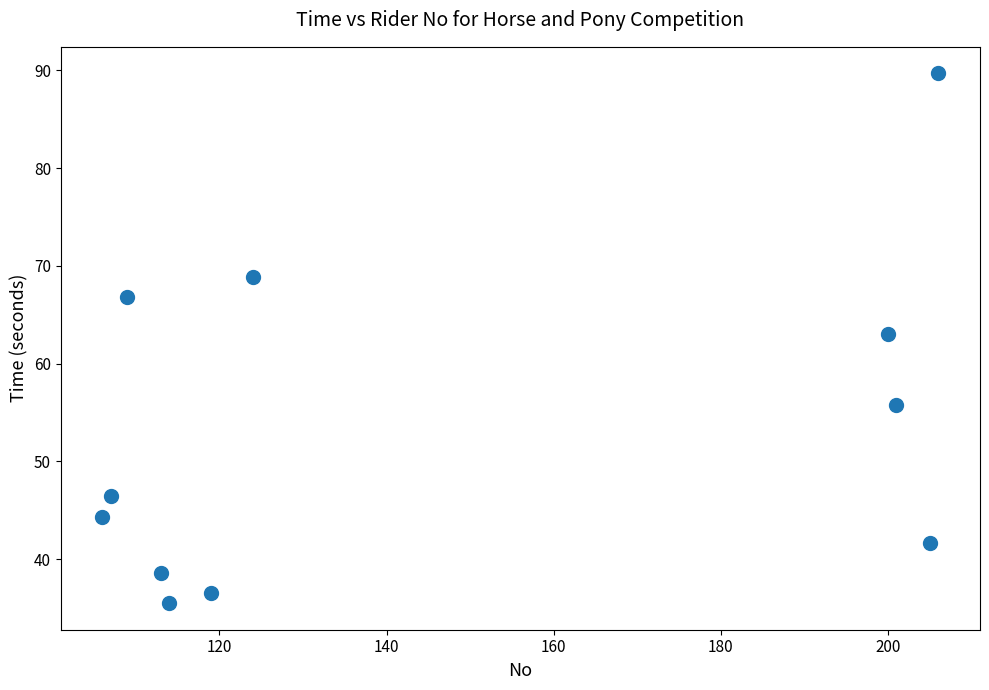

What Y value in the scatter plot is closest to 62?

63.1